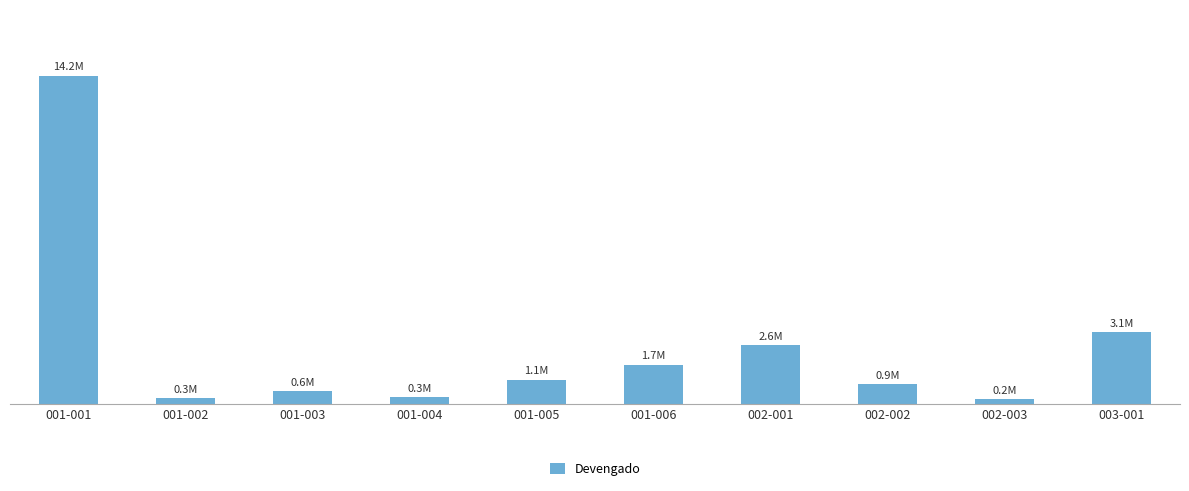

Is it true that the value at 001-001 is 22713534.9?

False